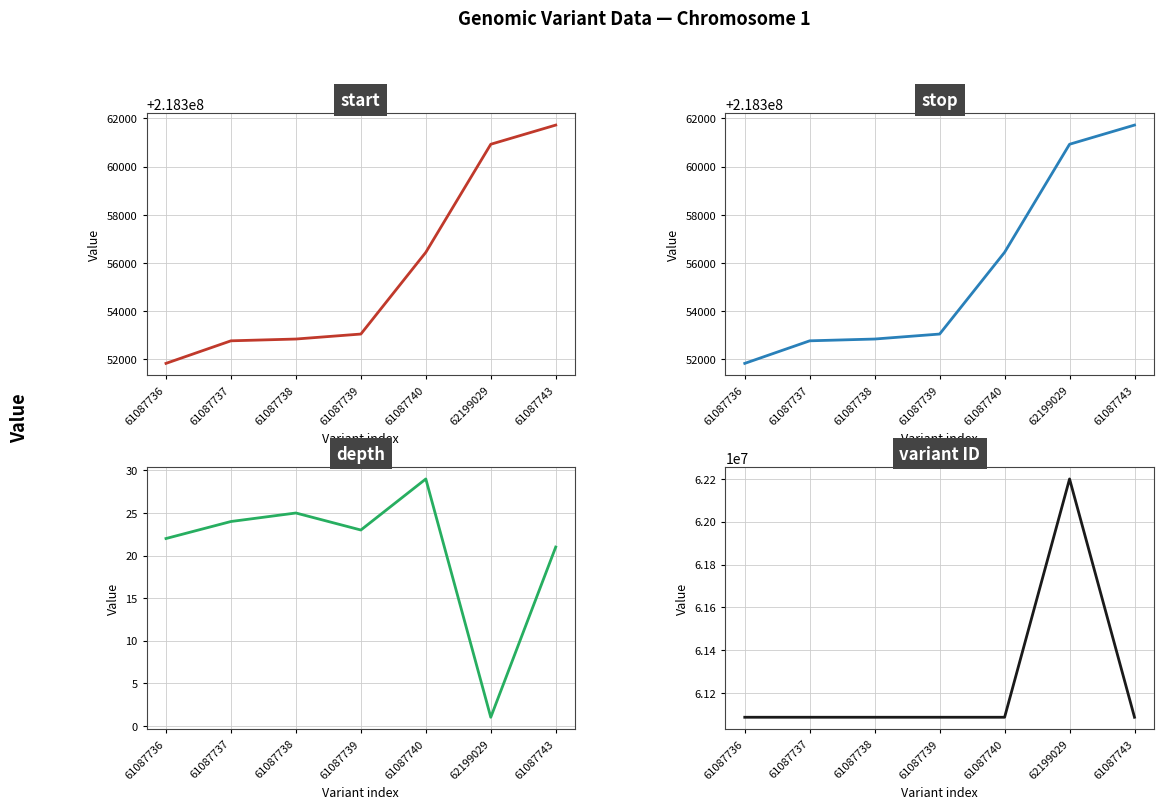

What is the value of the start point at the 1st from the left?

218351828